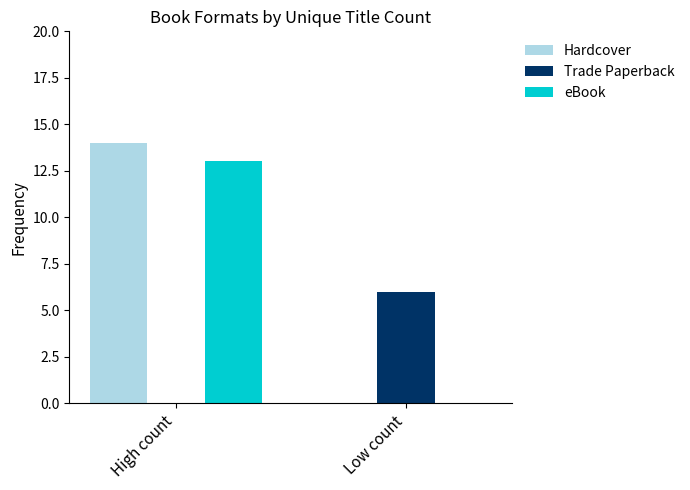

What is the maximum value shown in the chart?

14